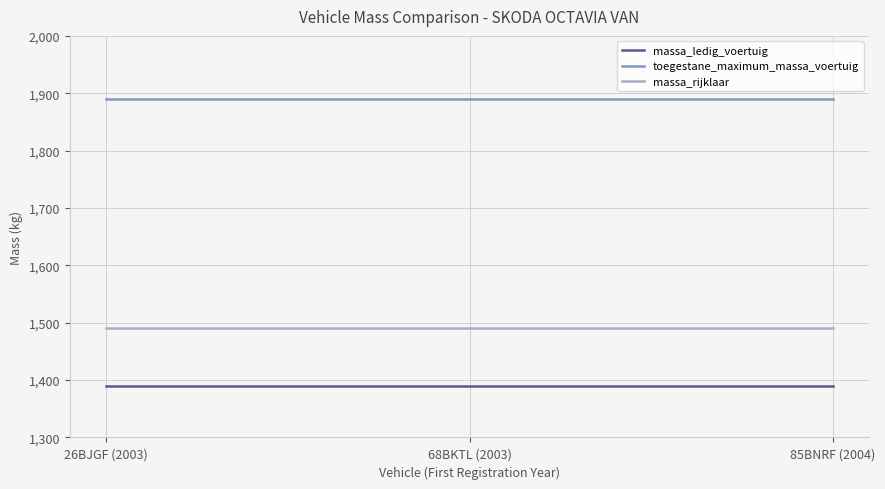

What is the difference between the highest and lowest values at 68BKTL (2003)?

500